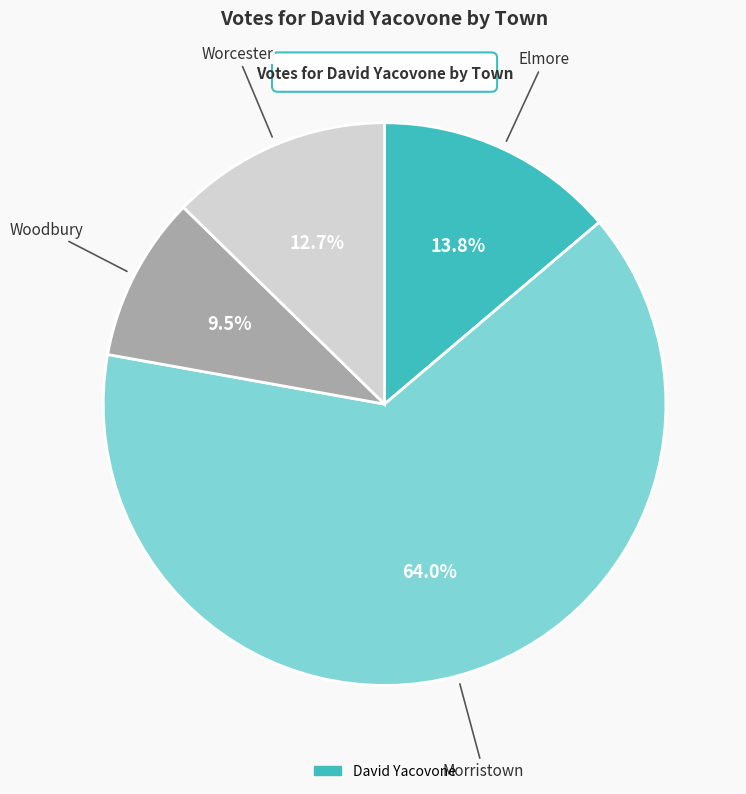

Is there a majority slice in this chart?

Yes